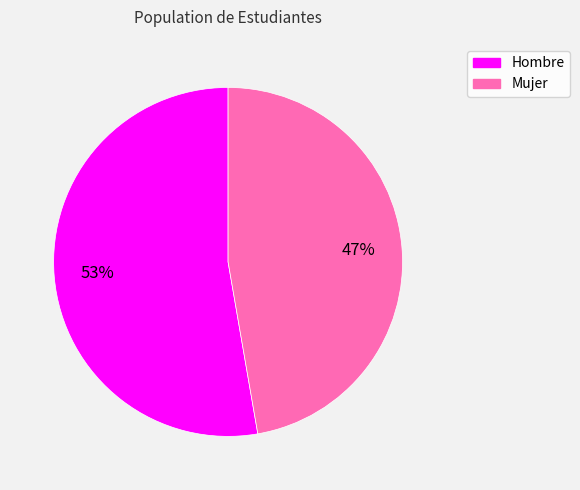

Which category accounts for the majority?

Hombre